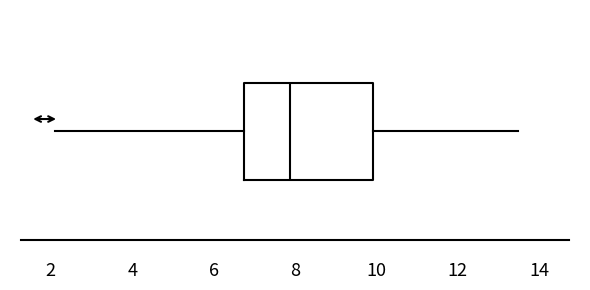

Transcribe this box plot: give where the median line is, the range the box spans, and where the two whiskers end, as read against the x-axis. The values are not printed on the chart, so give them approximately, as read against the axis.

median 7.8, box 6.8 to 10.0, whiskers 2.2 to 13.4